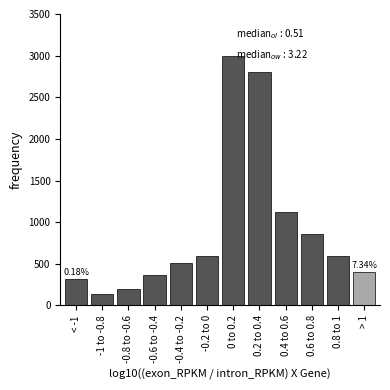

What is the difference between the second highest and minimum values?

2666